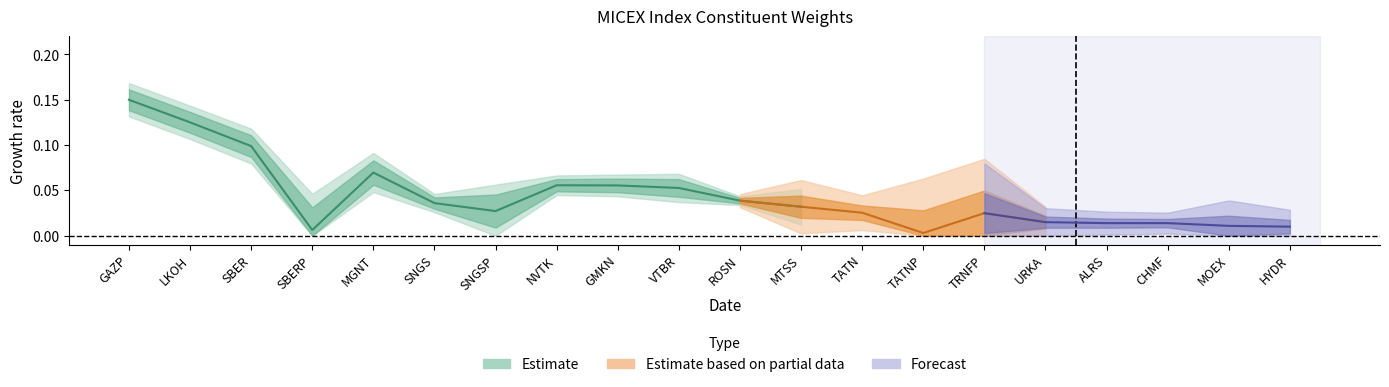

What is the label of the 20th point from the right?

GAZP